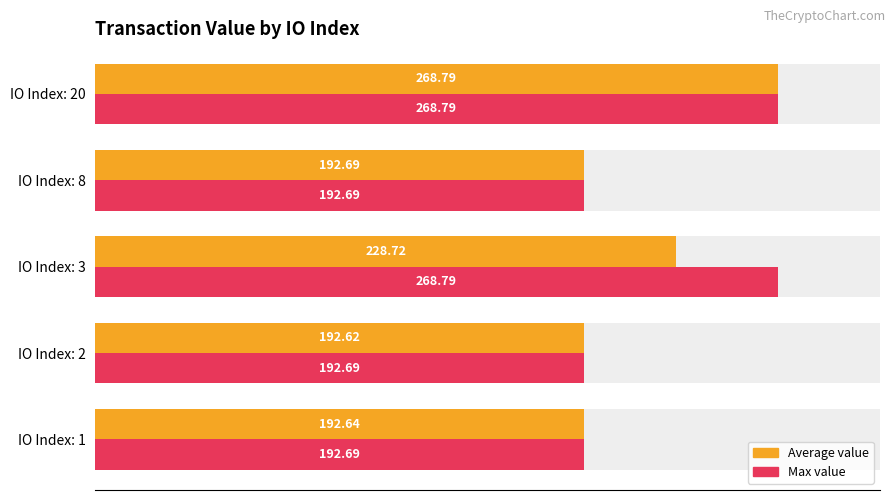

Which series has the largest range (max minus min)?

Average value